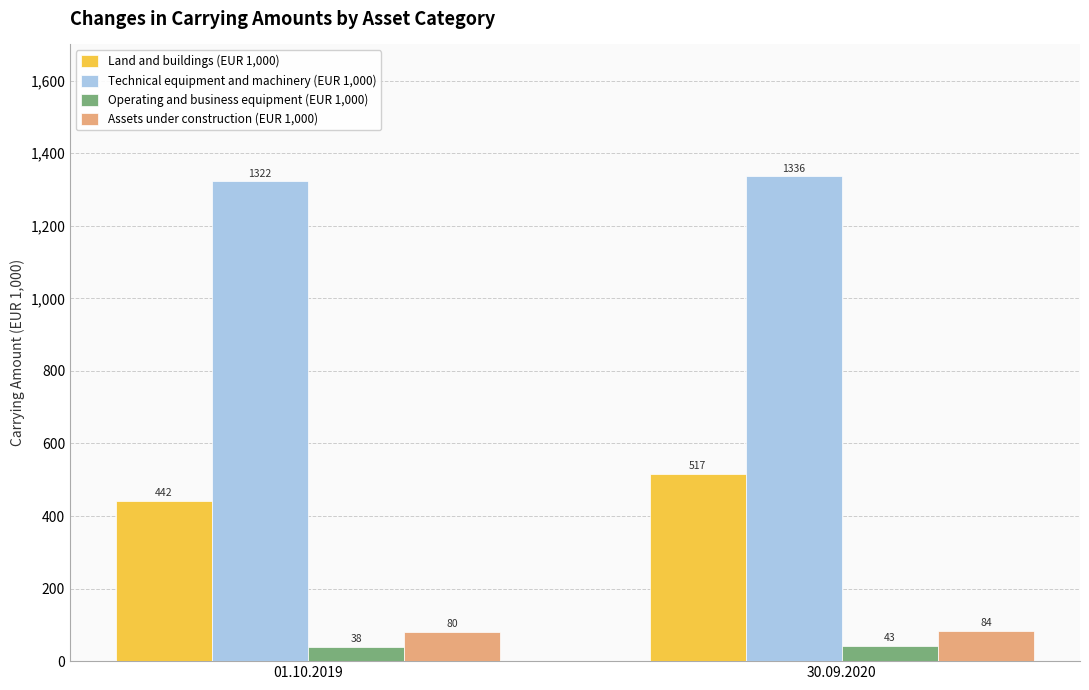

How many data points in Assets under construction (EUR 1,000) are above 84342?

1